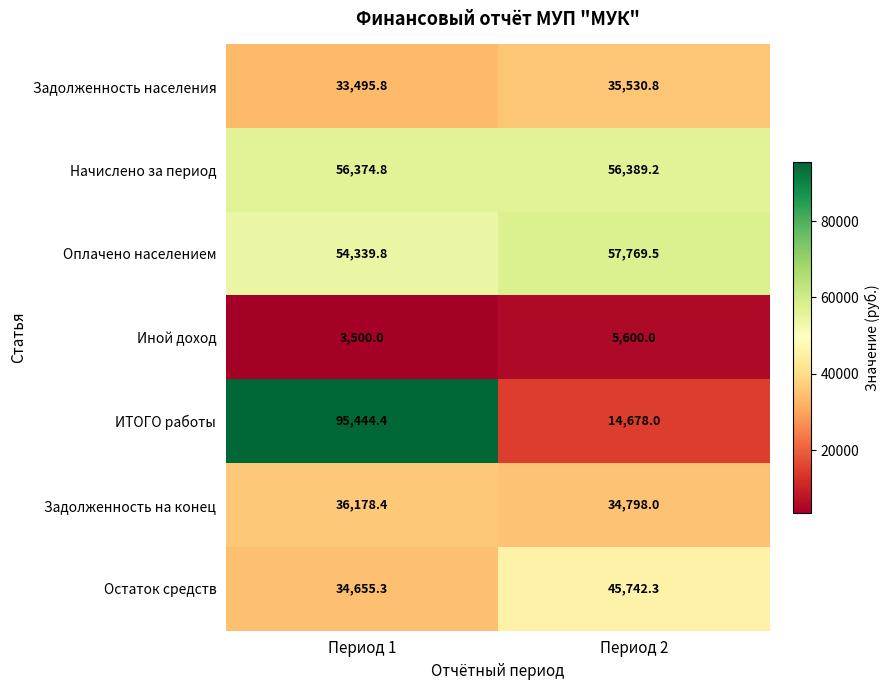

Between Период 1 and Период 2, which series saw the biggest shift?

ИТОГО работы